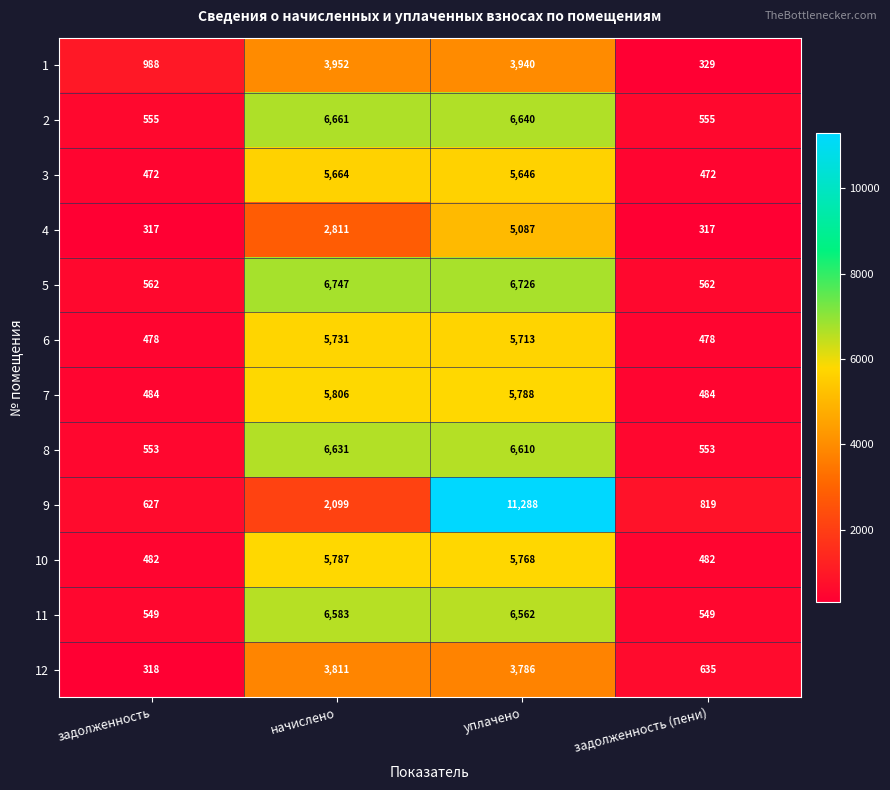

Count the number of data series in this chart.

12